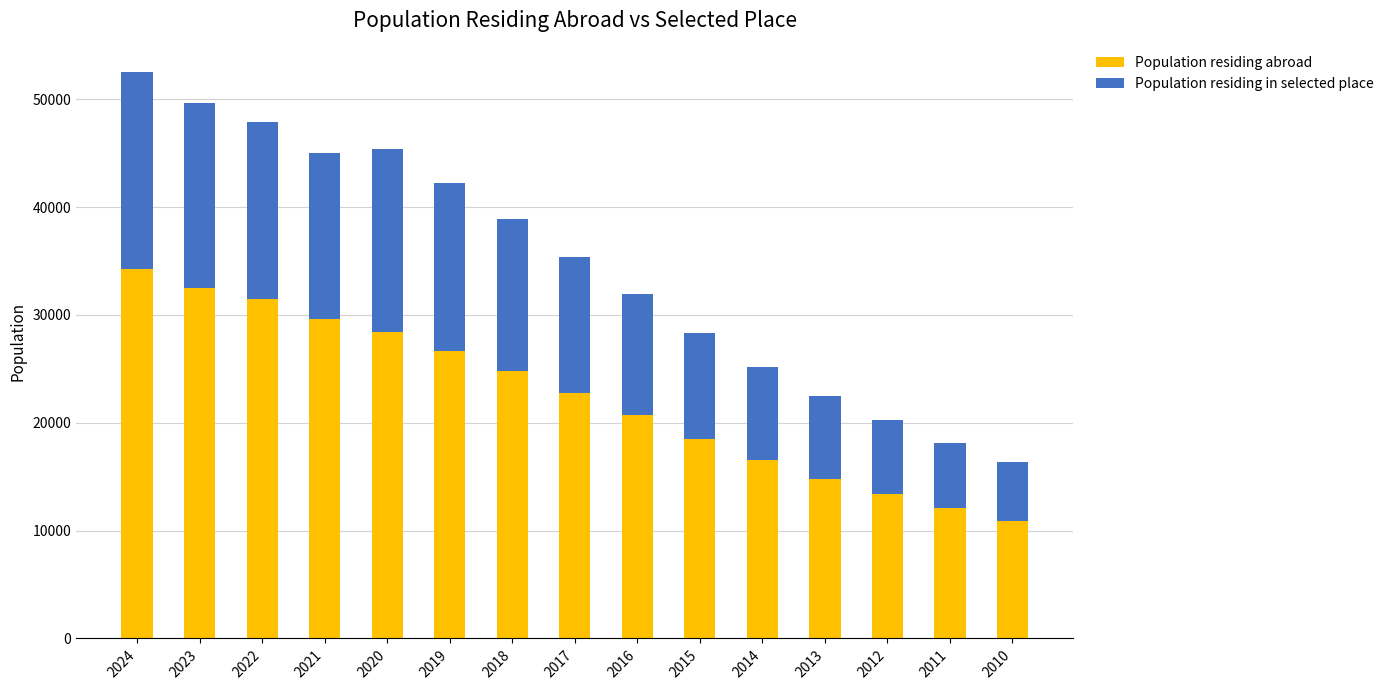

Which category has the lowest value in the Population residing abroad series?

2010